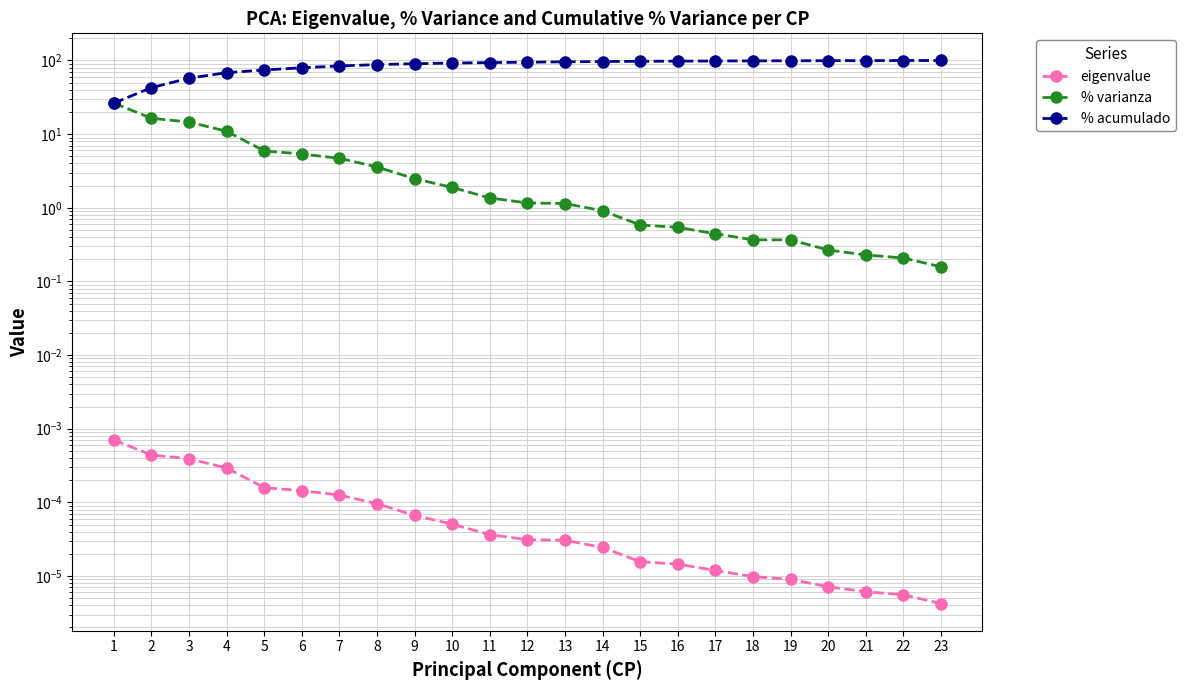

True or false: % acumulado and % varianza cross at least once.

False